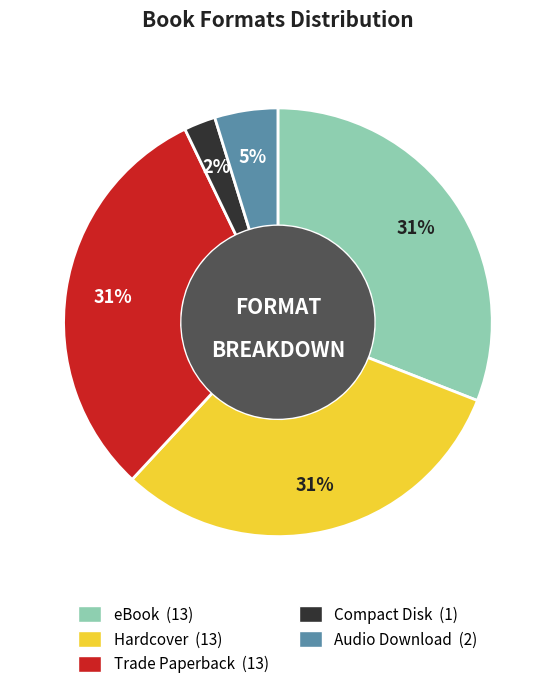

To the nearest percent, what is the combined percentage of Audio Download and eBook?

36%